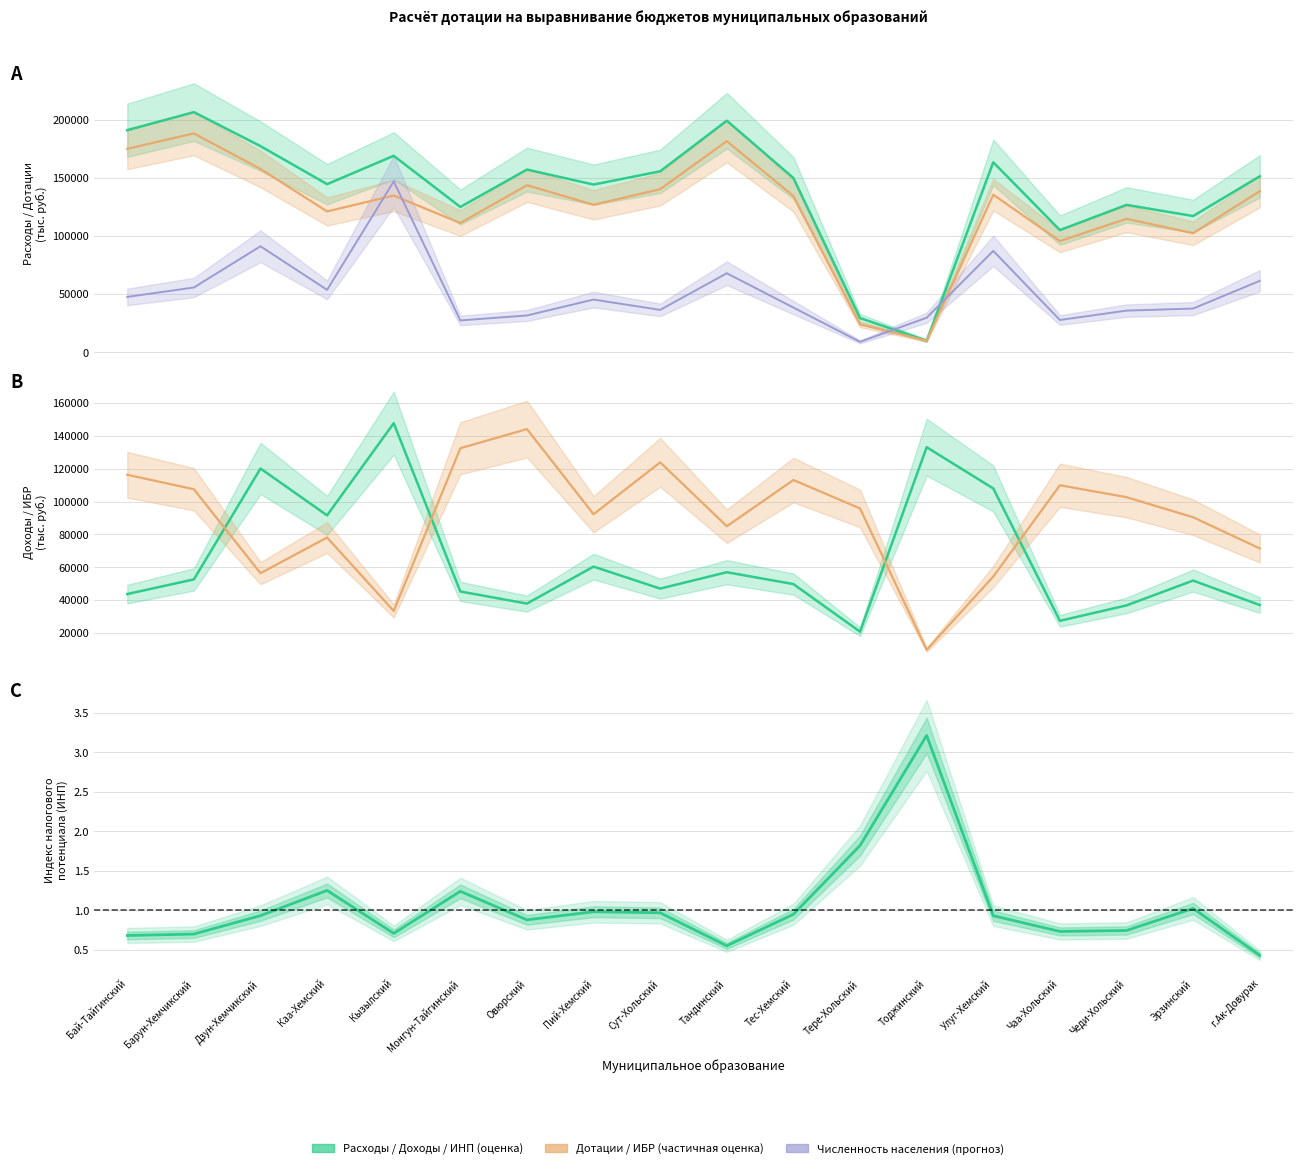

Is this an area chart (filled region under the line)?

No